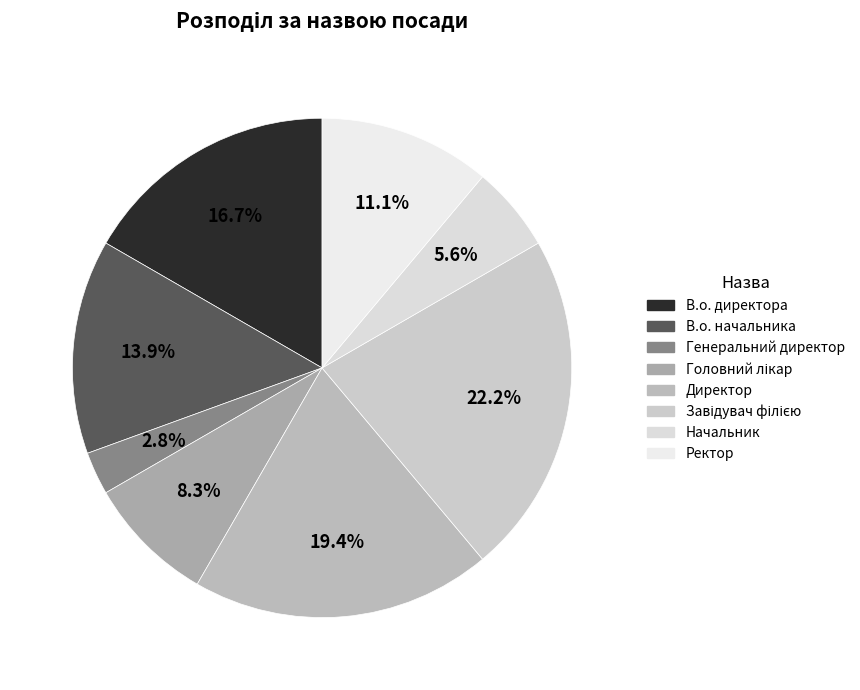

What percentage is NOT represented by Ректор?

88.9%